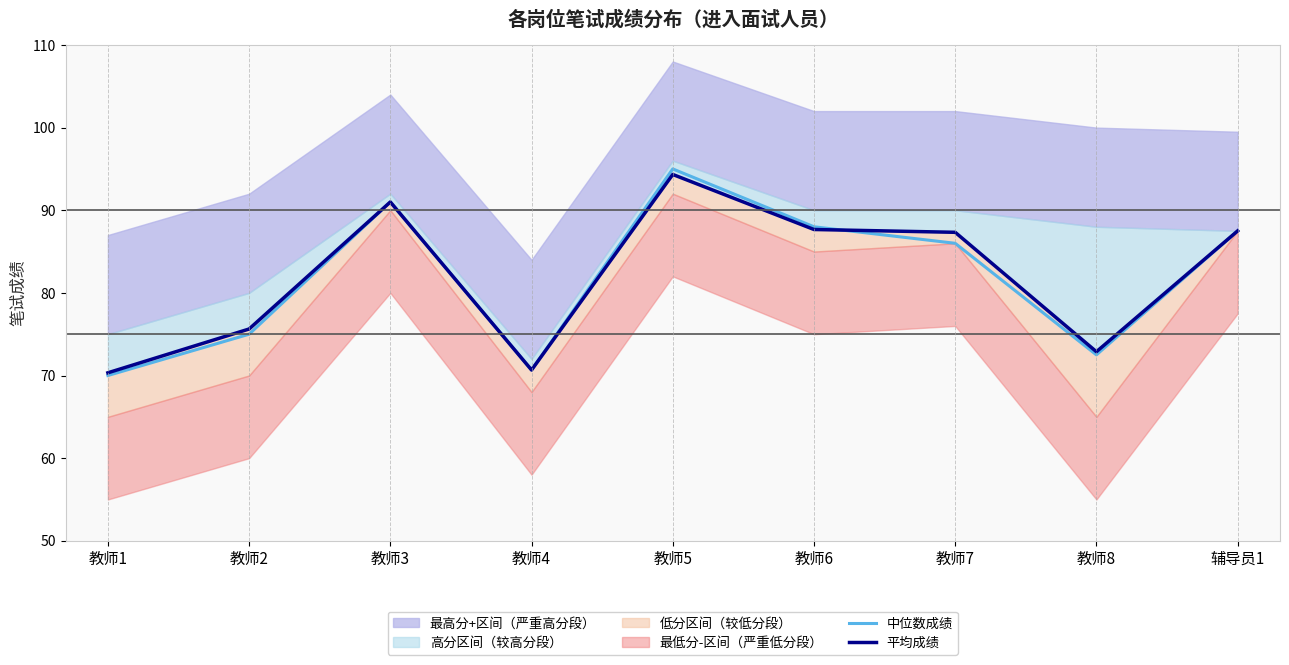

After their last crossing, which series has the higher values: 平均成绩 or 中位数成绩?

平均成绩